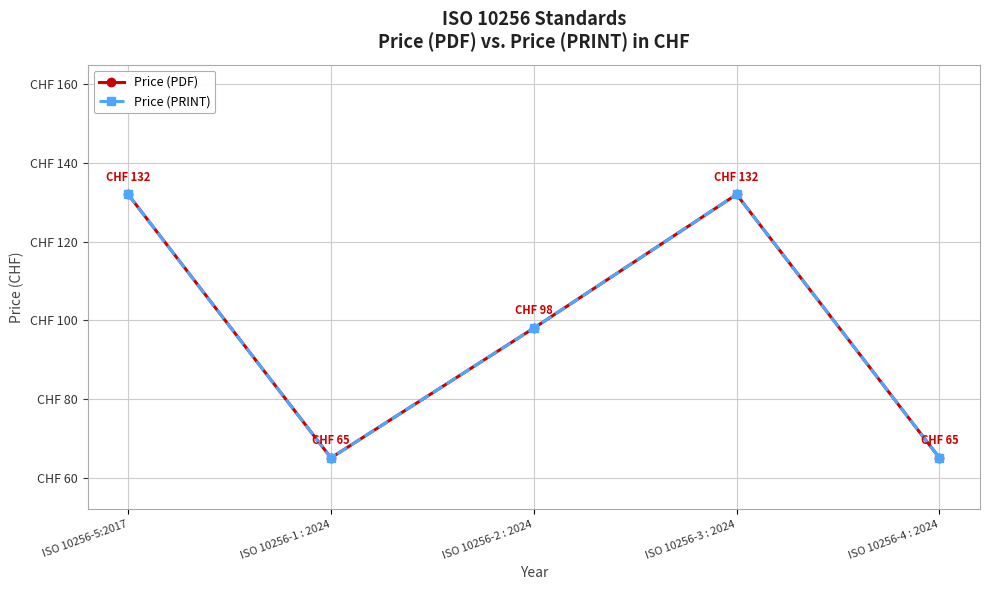

How many data points in Price (PRINT) are less than 98?

2